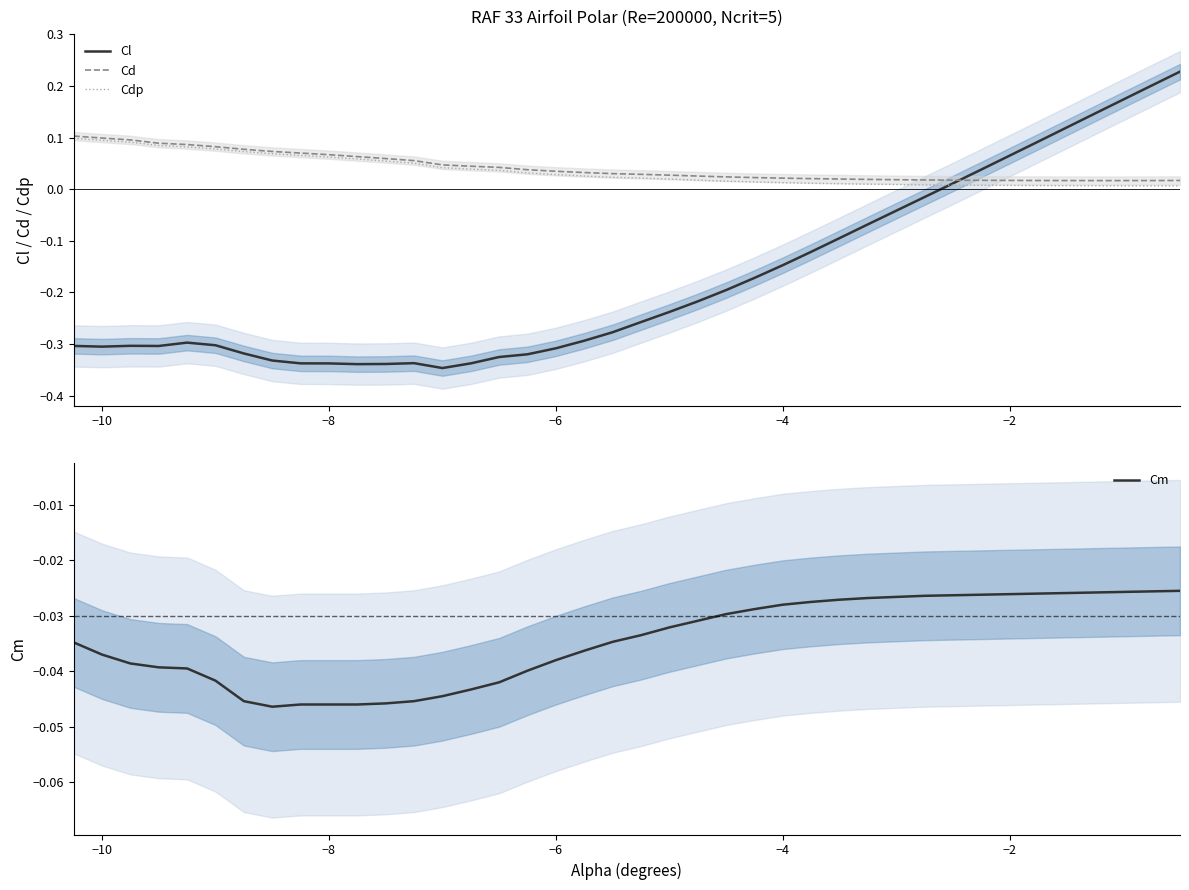

Does the chart display data point markers on the line(s)?

No